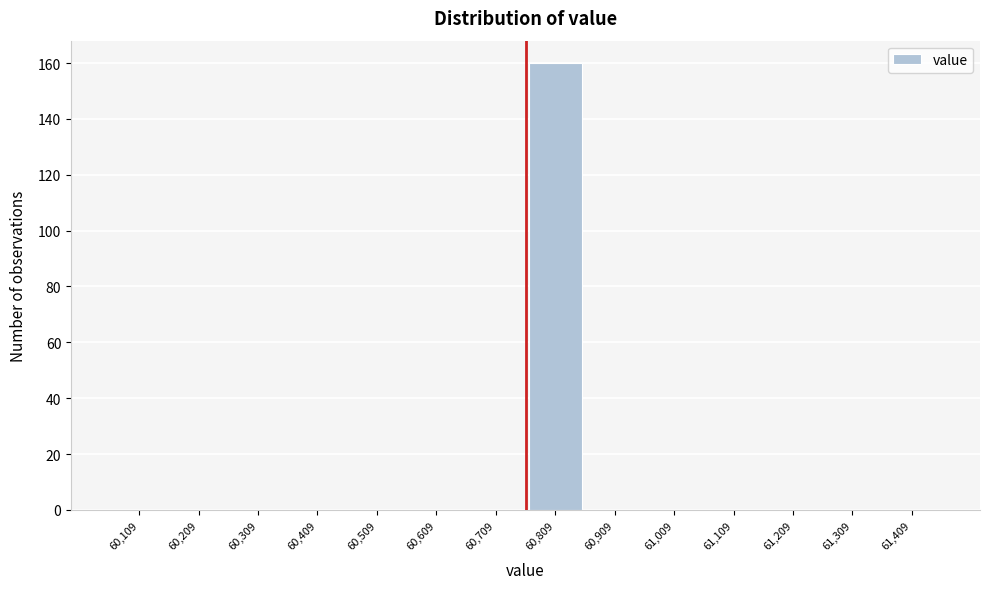

Reading left to right, what are all the values shown in this chart?

60,109=0	60,209=0	60,309=0	60,409=0	60,509=0	60,609=0	60,709=0	60,809=160	60,909=0	61,009=0	61,109=0	61,209=0	61,309=0	61,409=0